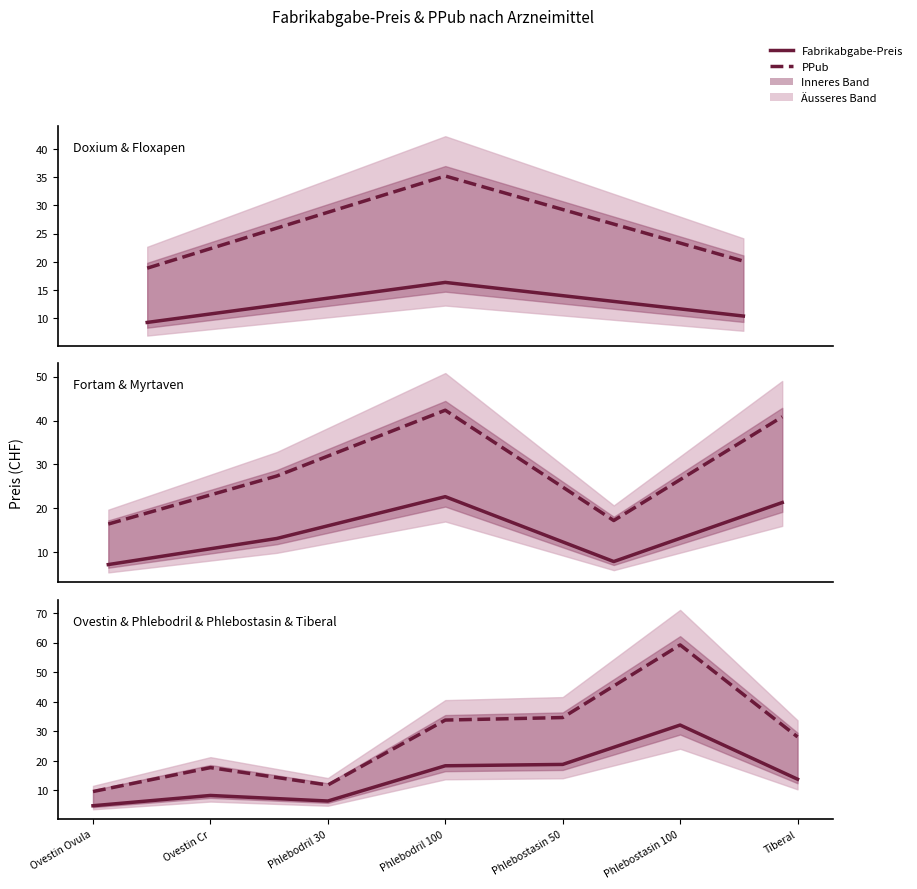

Count the number of categories in the chart.

7